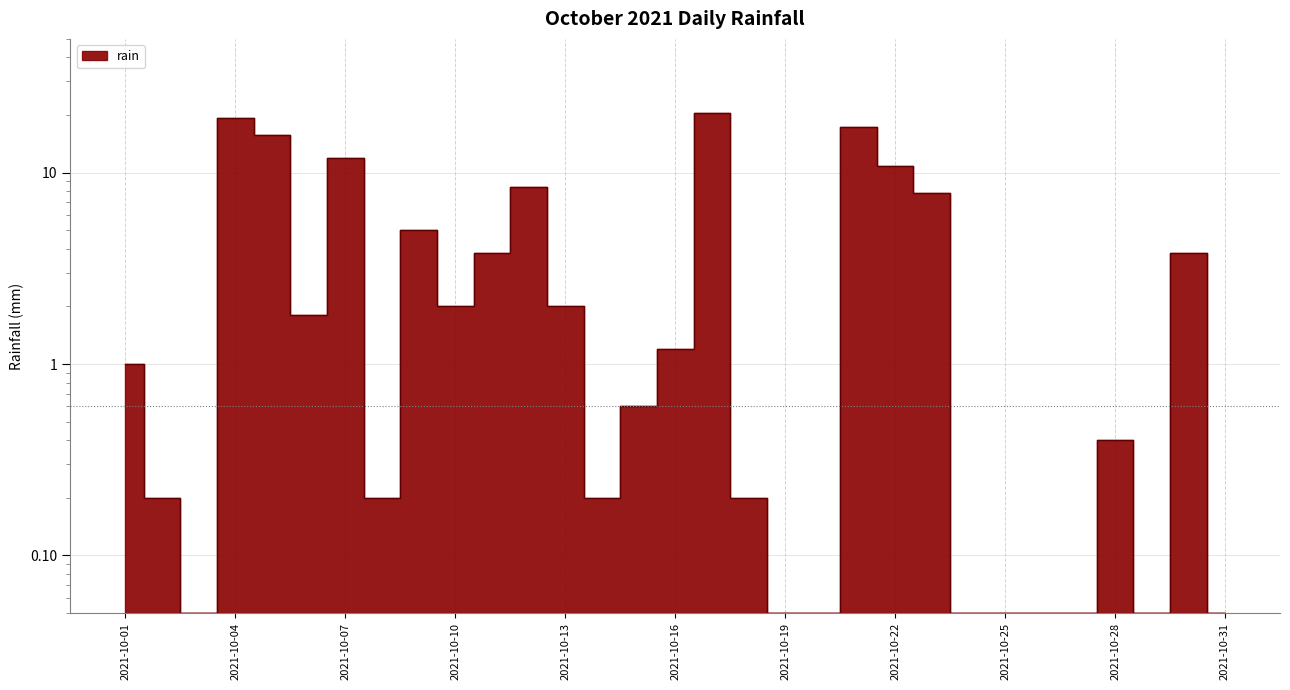

Rank the categories by value from highest to lowest.

2021-10-17, 2021-10-04, 2021-10-21, 2021-10-05, 2021-10-07, 2021-10-22, 2021-10-12, 2021-10-23, 2021-10-09, 2021-10-11, 2021-10-30, 2021-10-10, 2021-10-13, 2021-10-06, 2021-10-16, 2021-10-01, 2021-10-15, 2021-10-28, 2021-10-02, 2021-10-08, 2021-10-14, 2021-10-18, 2021-10-03, 2021-10-19, 2021-10-20, 2021-10-24, 2021-10-25, 2021-10-26, 2021-10-27, 2021-10-29, 2021-10-31